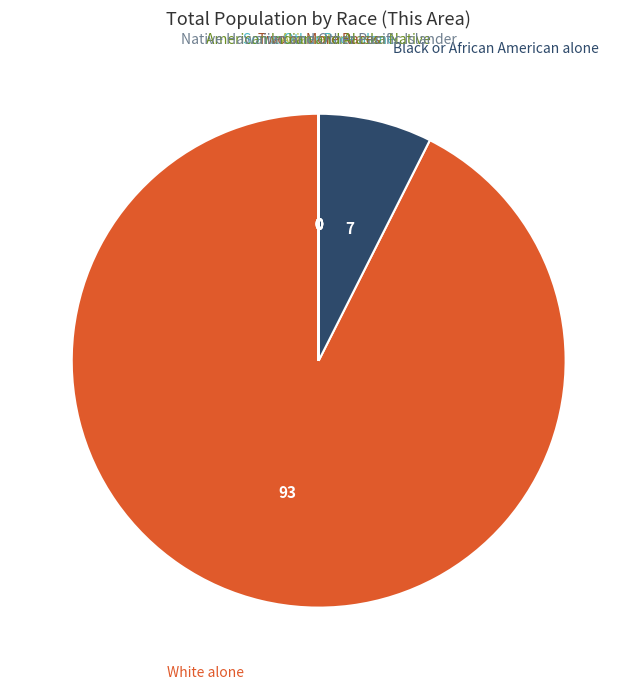

Does any single category account for the majority?

Yes